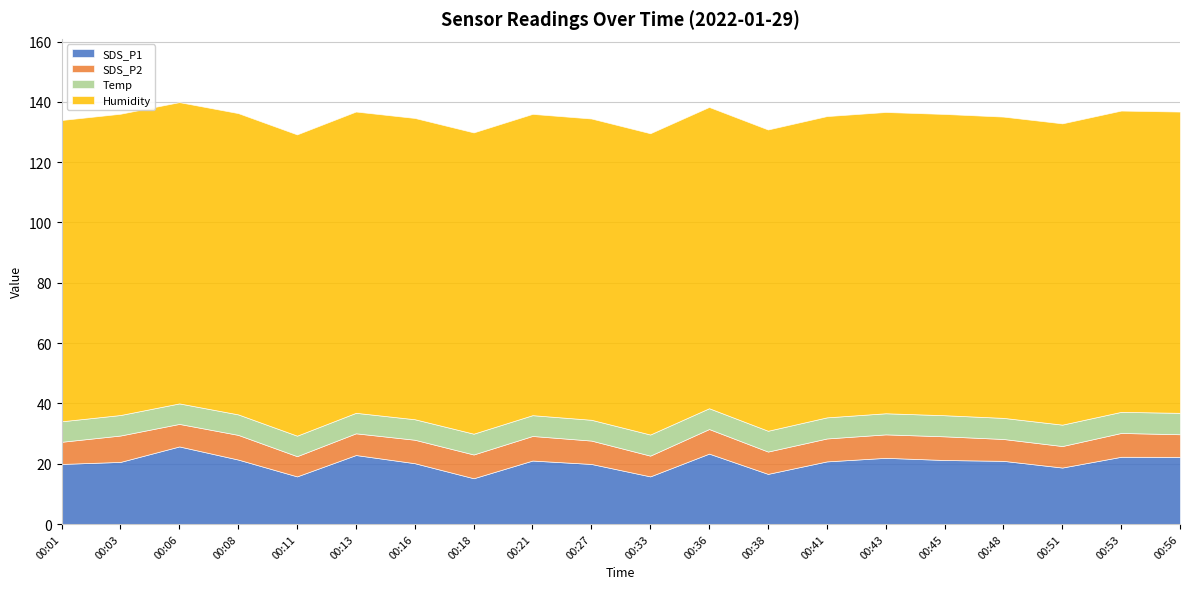

What is the lowest value of the SDS_P1 series?

15.2